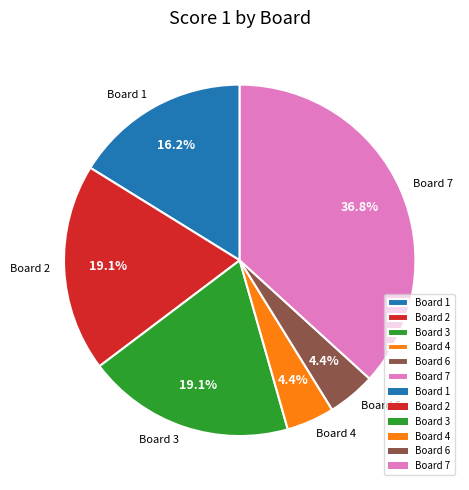

How many slices are in this pie chart?

6